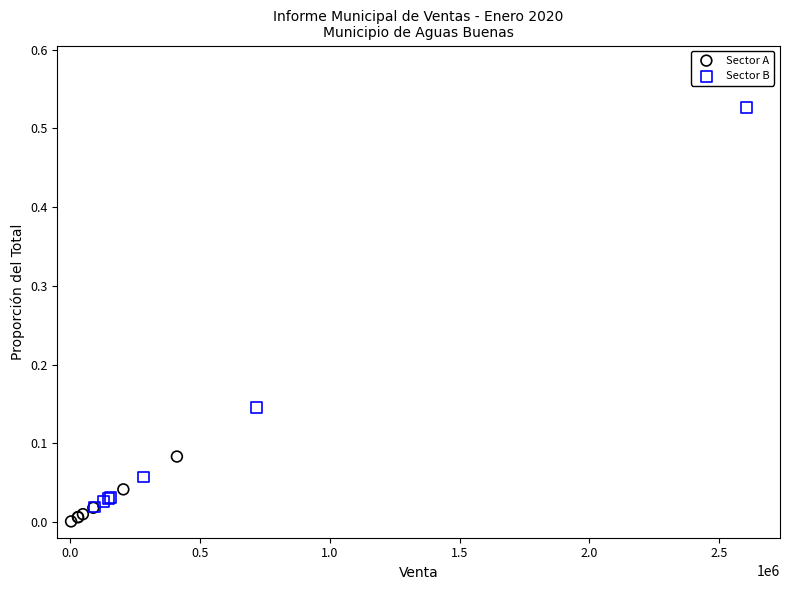

Which series contains the lowest Y value?

Sector A